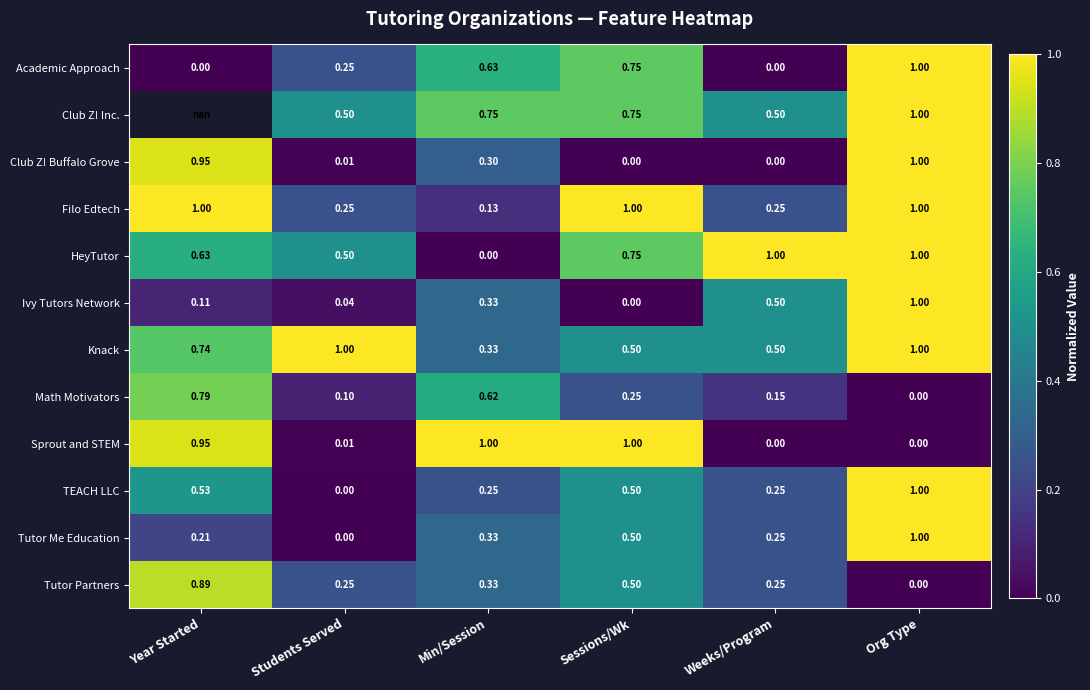

Rank the categories by Math Motivators value from lowest to highest.

Org Type, Students Served, Weeks/Program, Sessions/Wk, Min/Session, Year Started